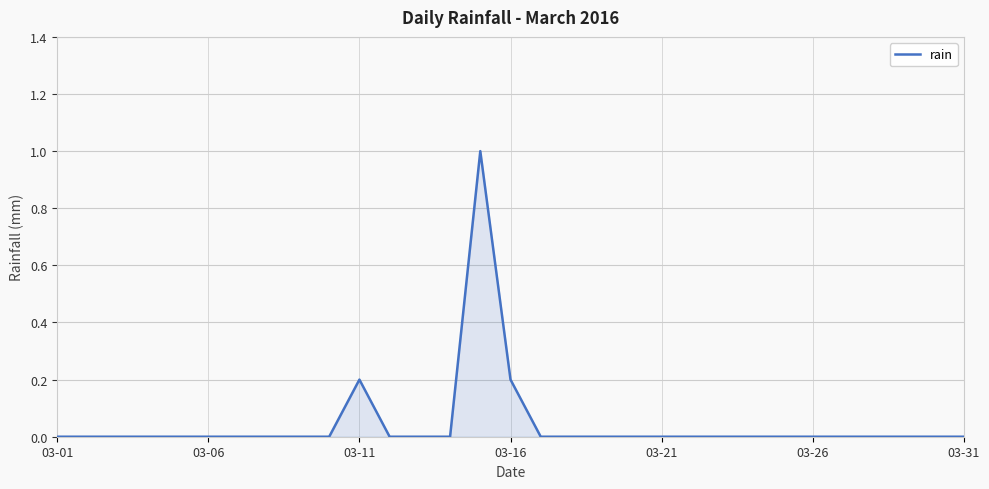

What is the maximum value shown in the chart?

1.0